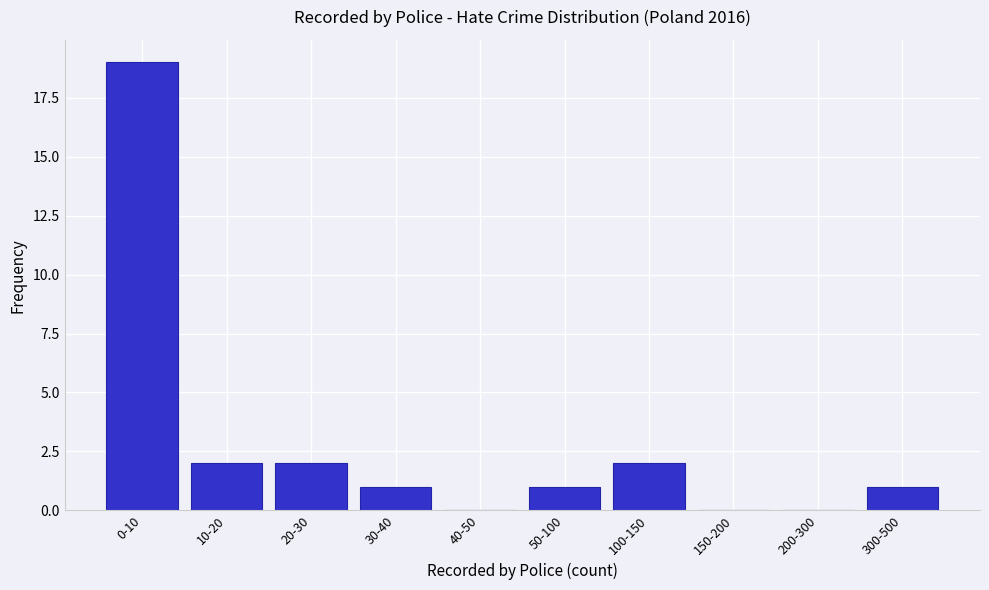

Reading left to right, list all the values displayed in this chart.

0-10=19	10-20=2	20-30=2	30-40=1	40-50=0	50-100=1	100-150=2	150-200=0	200-300=0	300-500=1